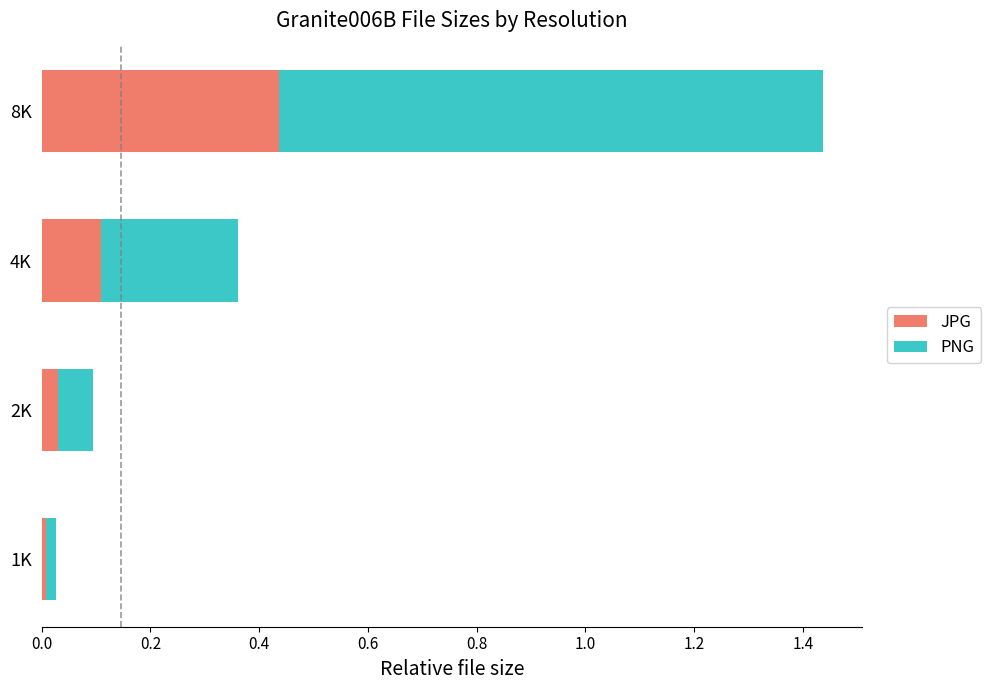

Which category has the highest value in the JPG series?

8K